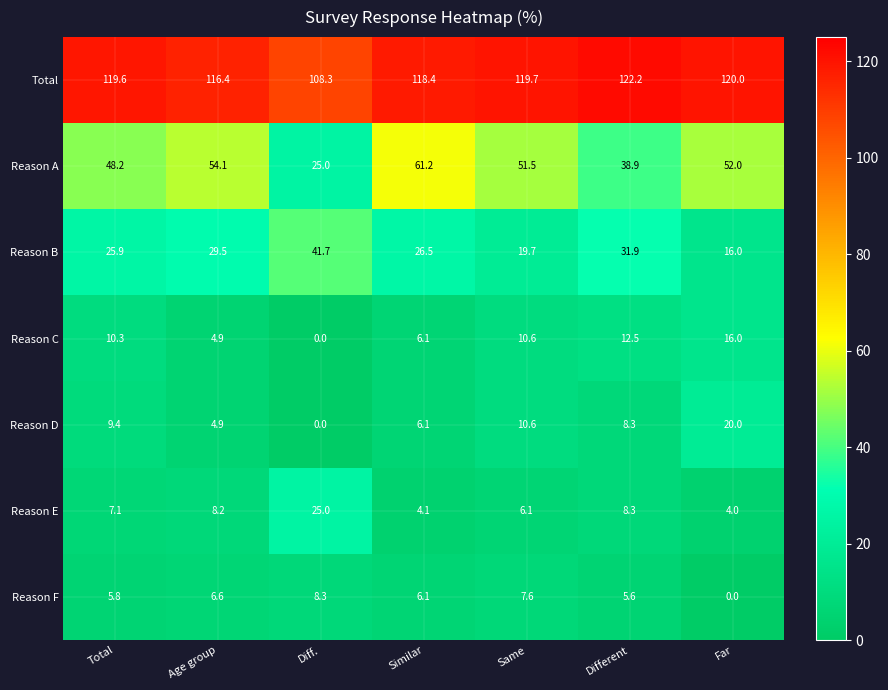

What is the total value across all series at Age group?

224.6